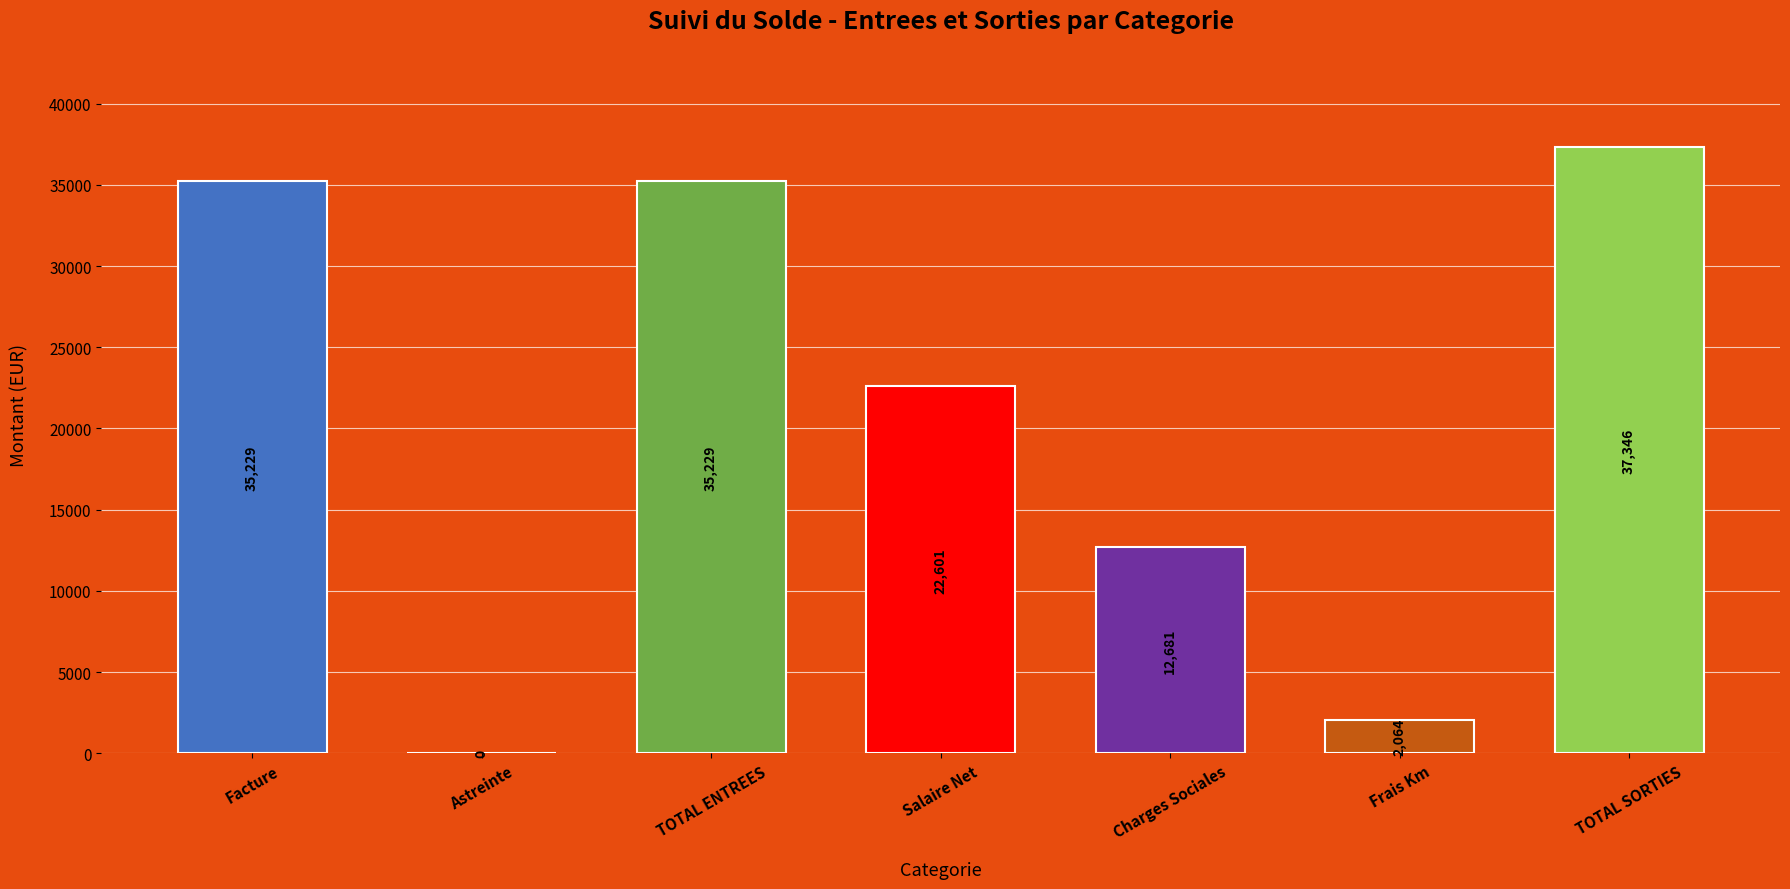

The value at TOTAL ENTREES is 35229.0. True or false?

True